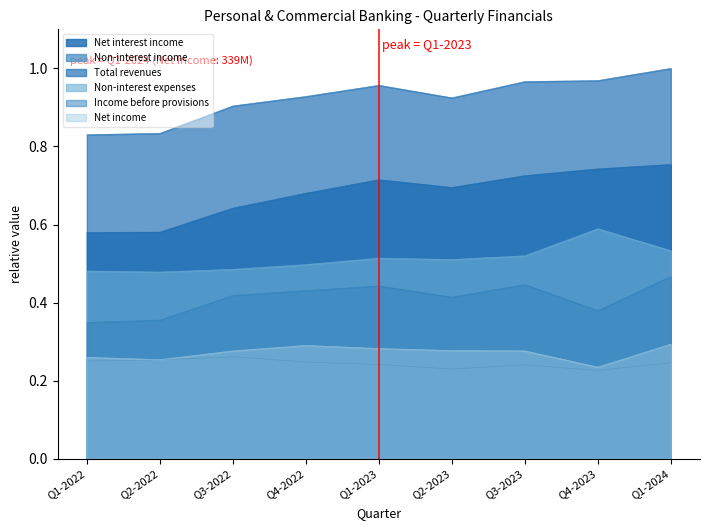

Between Q2-2022 and Q4-2022, which series saw the biggest shift?

Net interest income